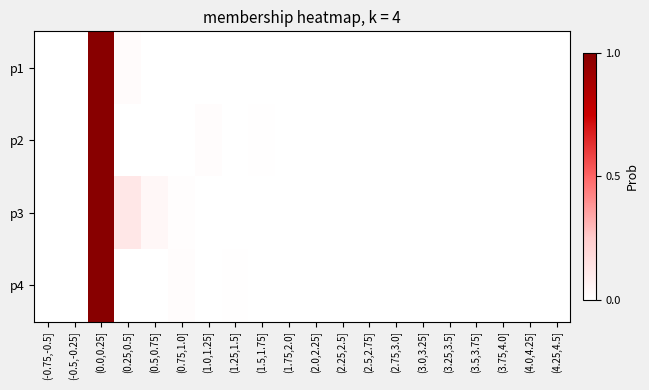

At (1.25,1.5], list the series in order from smallest to largest.

p2, p1, p3, p4